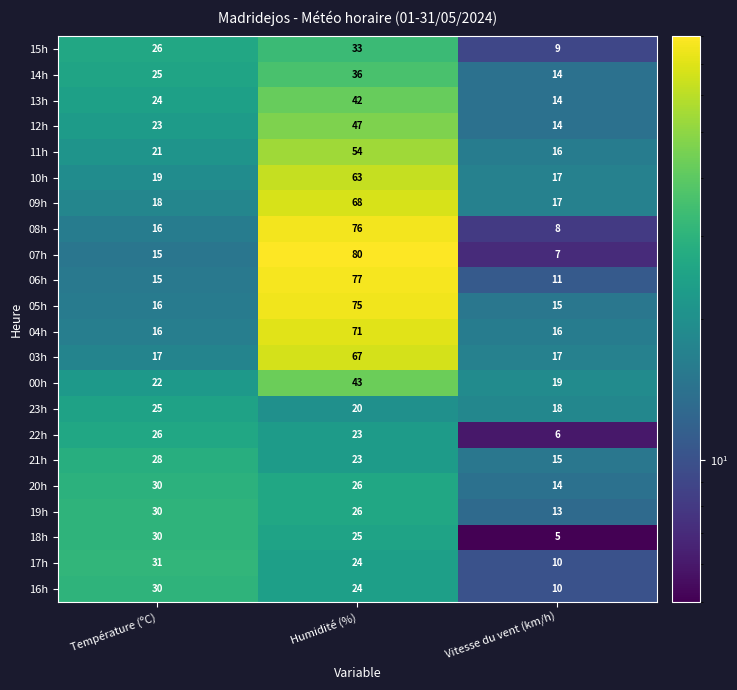

What is the sum of all 14h values?

75